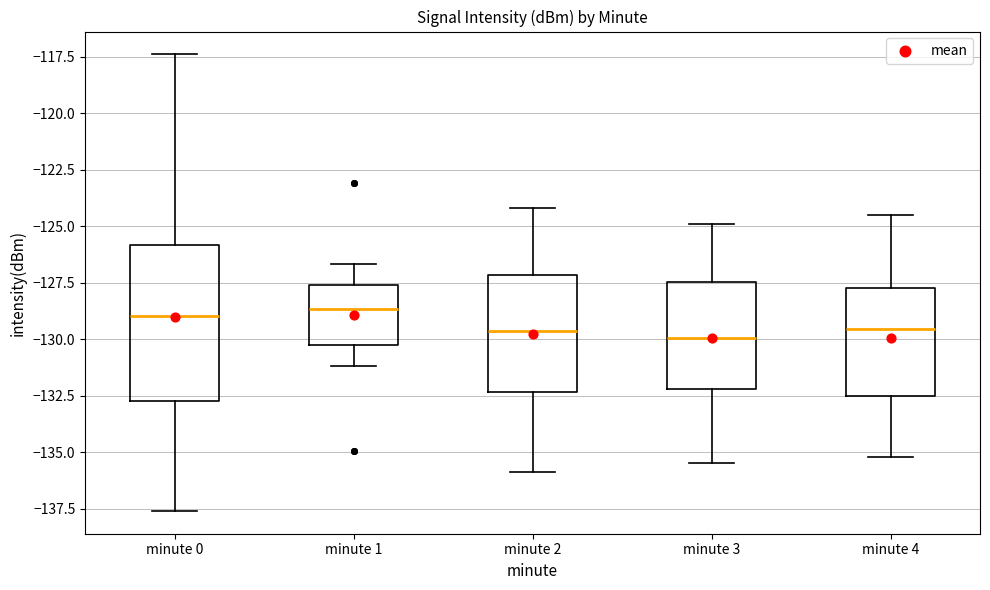

Reading left to right, transcribe this box plot: for each box, give where its median line is, the range the box spans, and where its two whiskers end, as read against the y-axis. The values are not printed on the chart, so give them approximately, as read against the axis.

minute 0: median -129.0, box -132.5 to -126.0, whiskers -137.5 to -117.5
minute 1: median -128.5, box -130.0 to -127.5, whiskers -131.0 to -126.5
minute 2: median -129.5, box -132.5 to -127.0, whiskers -136.0 to -124.0
minute 3: median -130.0, box -132.0 to -127.5, whiskers -135.5 to -125.0
minute 4: median -129.5, box -132.5 to -127.5, whiskers -135.0 to -124.5